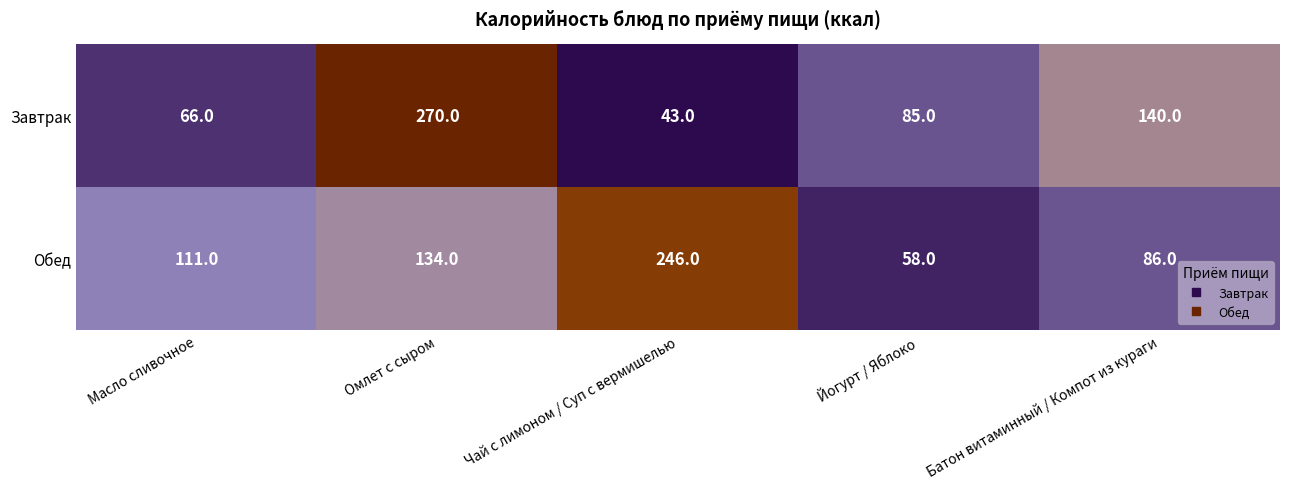

What is the average value of the Обед series?

127